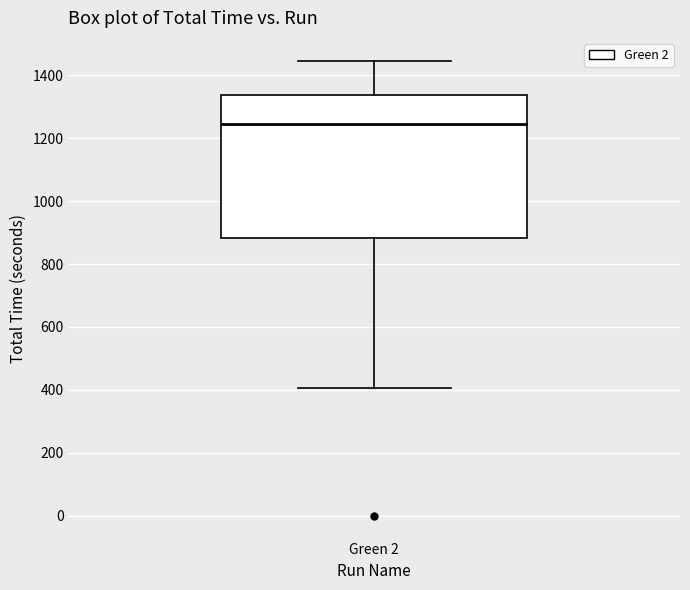

Transcribe this box plot: give where the median line is, the range the box spans, and where the two whiskers end, as read against the y-axis. The values are not printed on the chart, so give them approximately, as read against the axis.

median 1240, box 880 to 1340, whiskers 400 to 1440